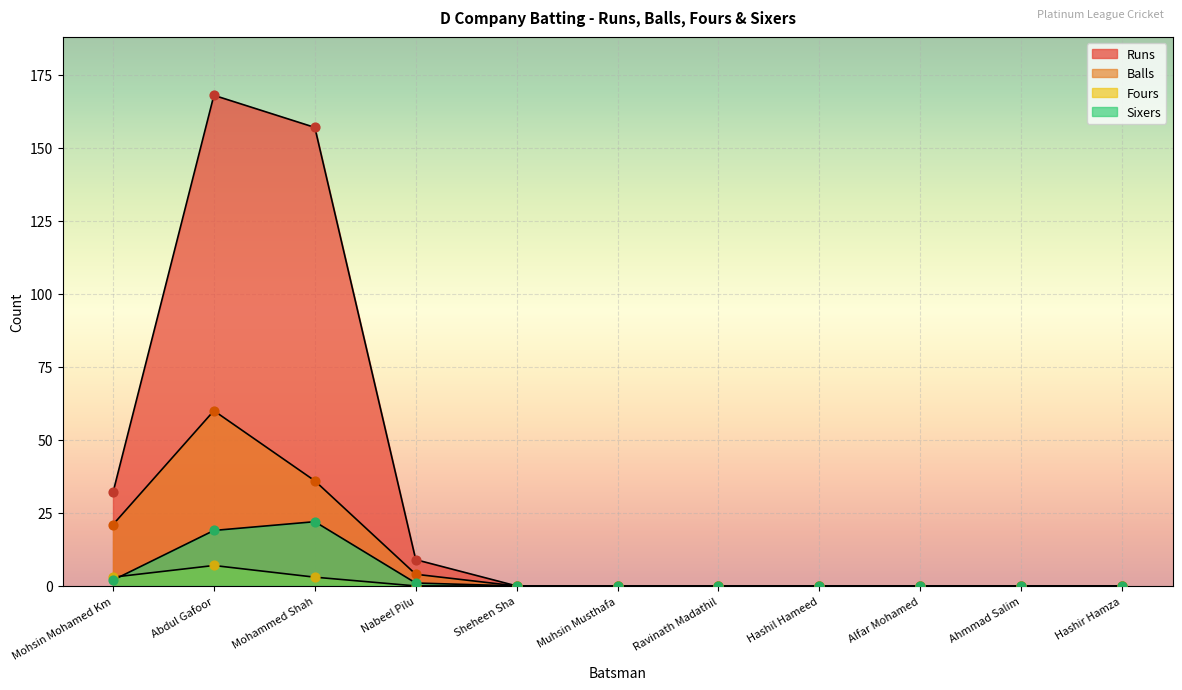

Is the value of Balls at Mohsin Mohamed Km greater than the value of Fours at Abdul Gafoor?

Yes